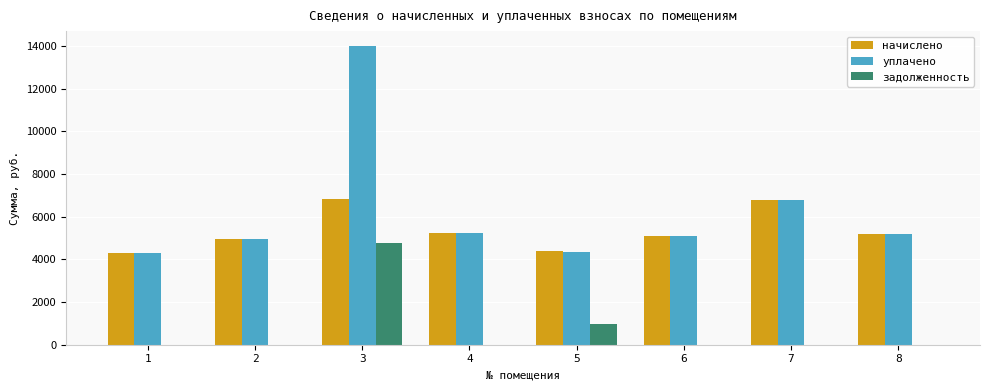

At which category is the sum across all series the highest?

3